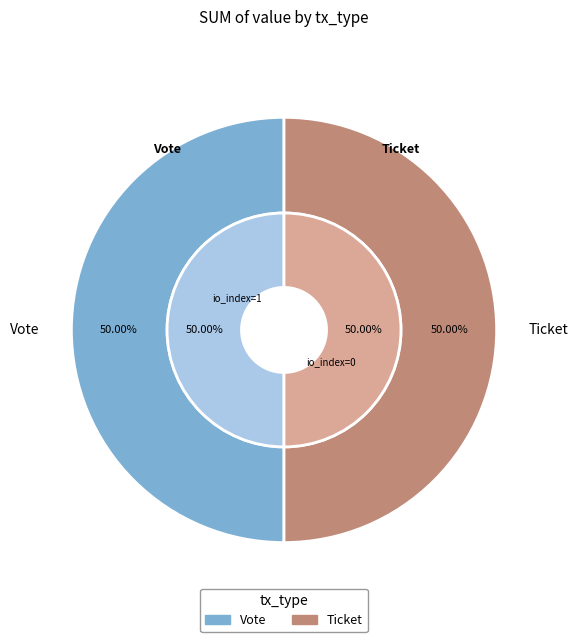

Between Ticket (0) and Vote (1), which is larger?

Vote (1)